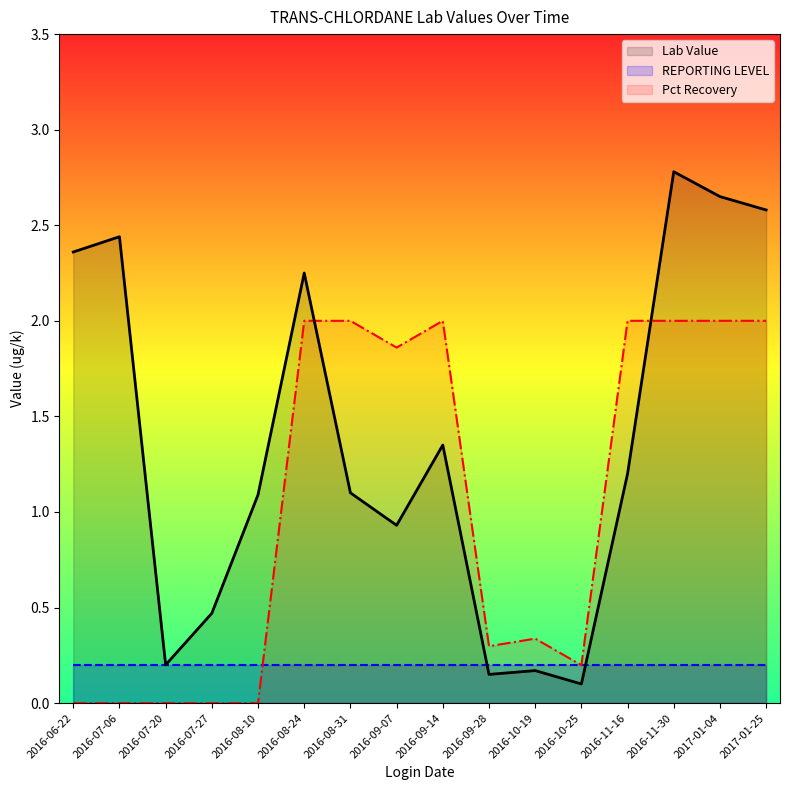

What is the total value across all series at 2016-10-19?

0.7